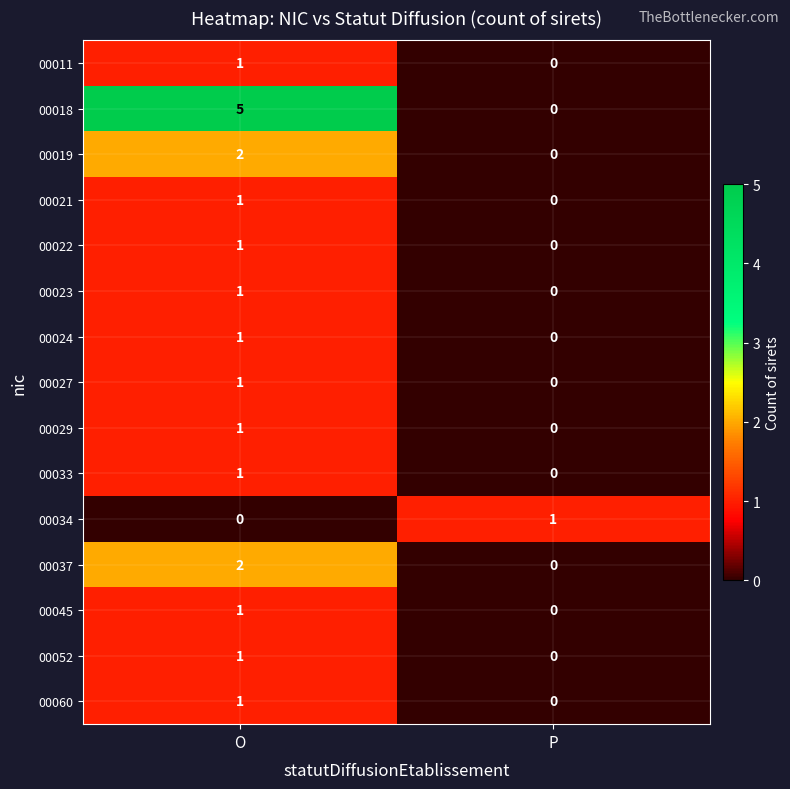

Reading right to left, extract all data points from this chart.

00011: 0	1
00018: 0	5
00019: 0	2
00021: 0	1
00022: 0	1
00023: 0	1
00024: 0	1
00027: 0	1
00029: 0	1
00033: 0	1
00034: 1	0
00037: 0	2
00045: 0	1
00052: 0	1
00060: 0	1